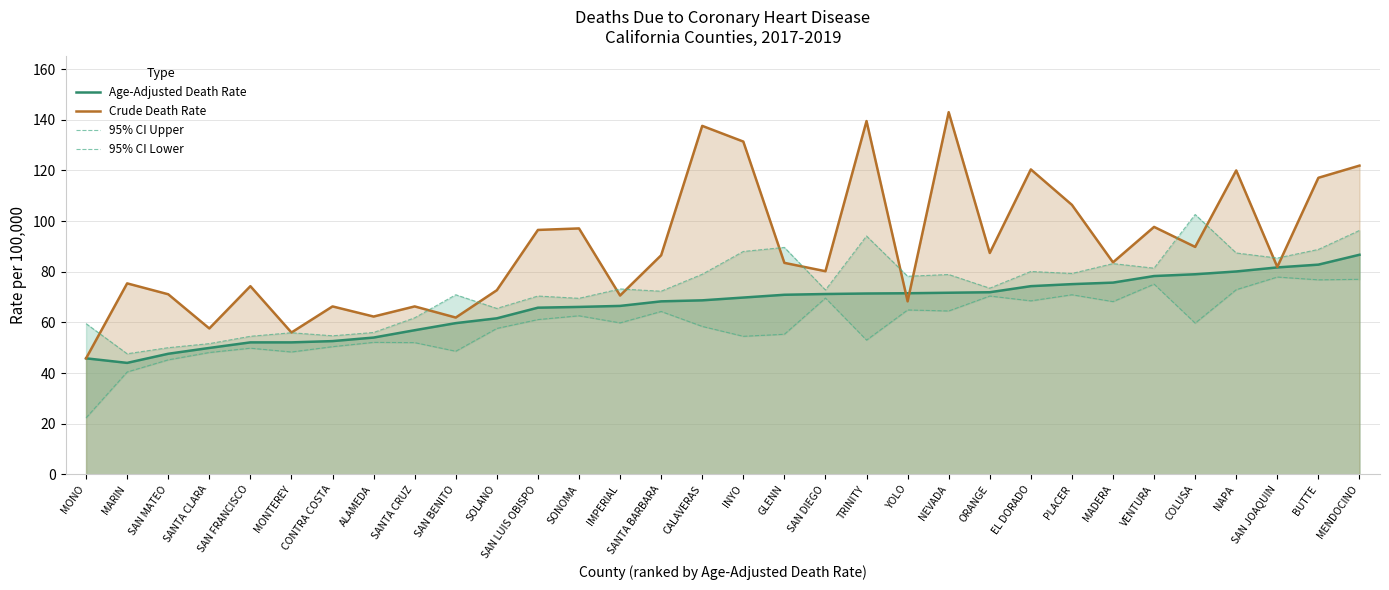

Rank the series at EL DORADO from highest to lowest value.

Crude Death Rate, 95% CI Upper, Age-Adjusted Death Rate, 95% CI Lower